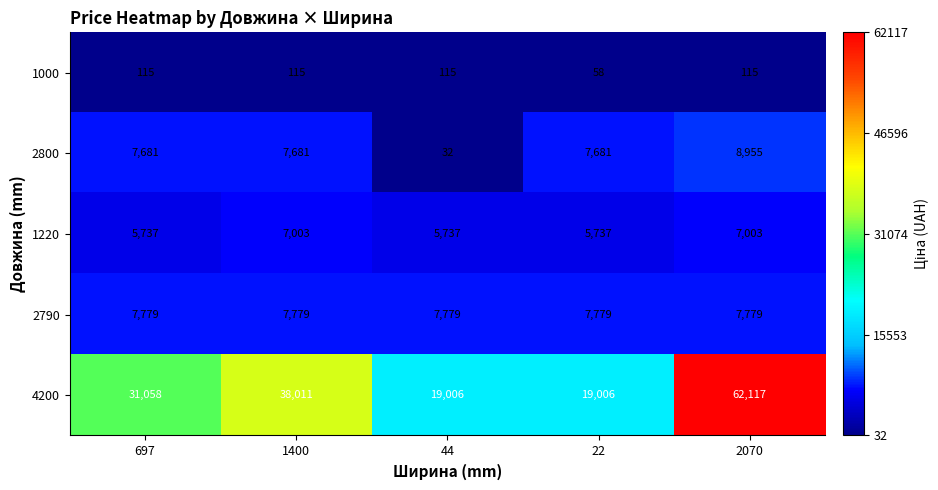

Reading left to right, what are all the values shown in this chart?

1000: 697=115	1400=115	44=115	22=58	2070=115
2800: 697=7681	1400=7681	44=32	22=7681	2070=8955
1220: 697=5737	1400=7003	44=5737	22=5737	2070=7003
2790: 697=7779	1400=7779	44=7779	22=7779	2070=7779
4200: 697=31058	1400=38011	44=19006	22=19006	2070=62117